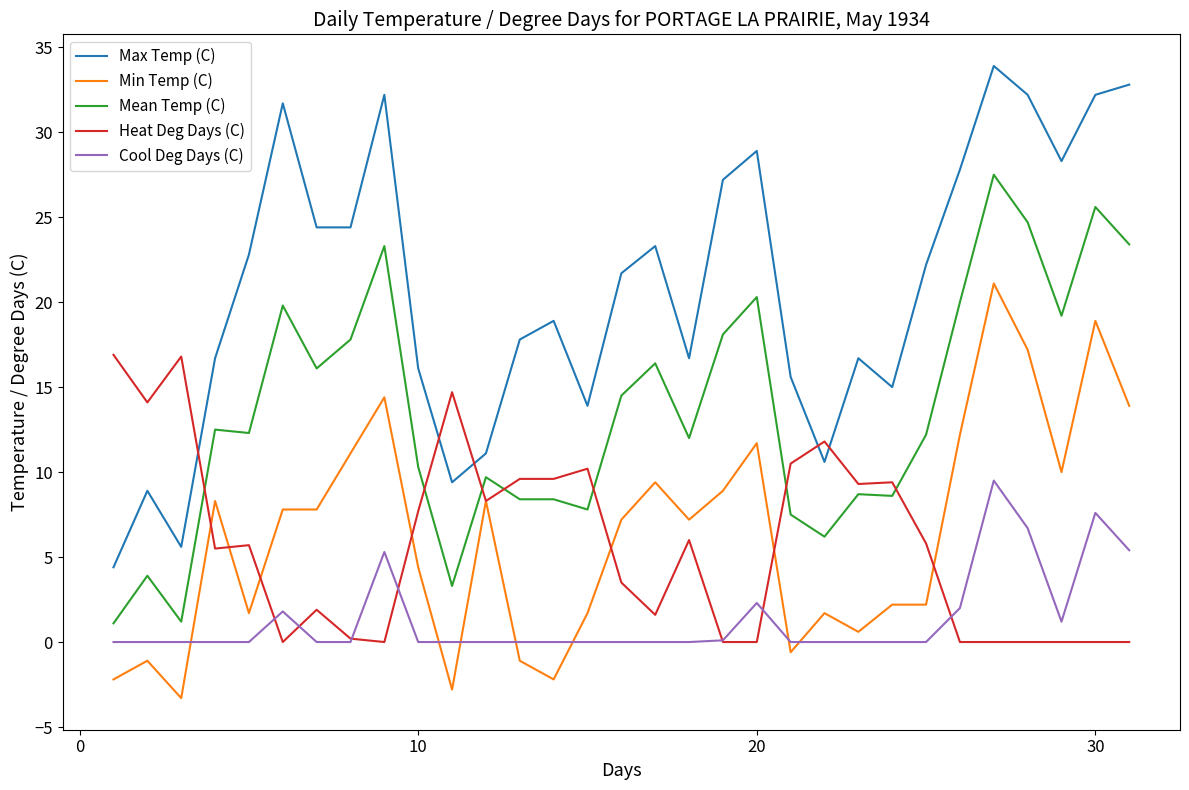

True or false: Mean Temp (C) and Min Temp (C) intersect in this chart.

False